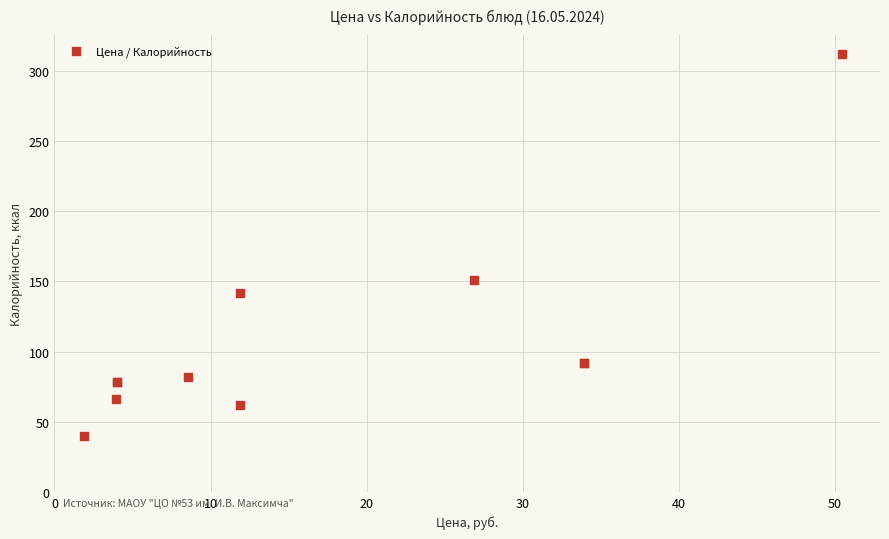

What Y value in the scatter plot is closest to 175?

151.2